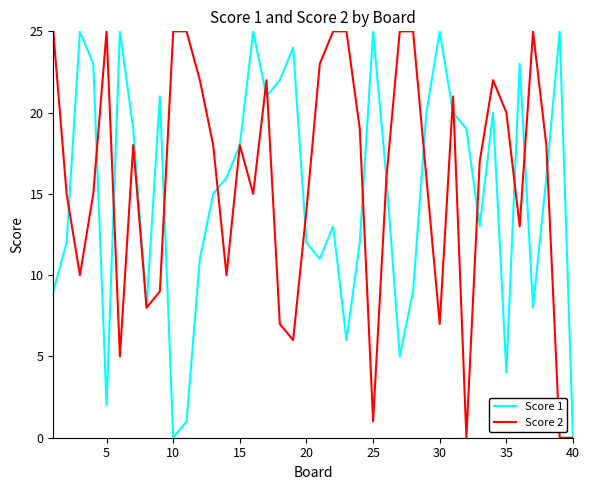

What is the total value across all series at 35?

24